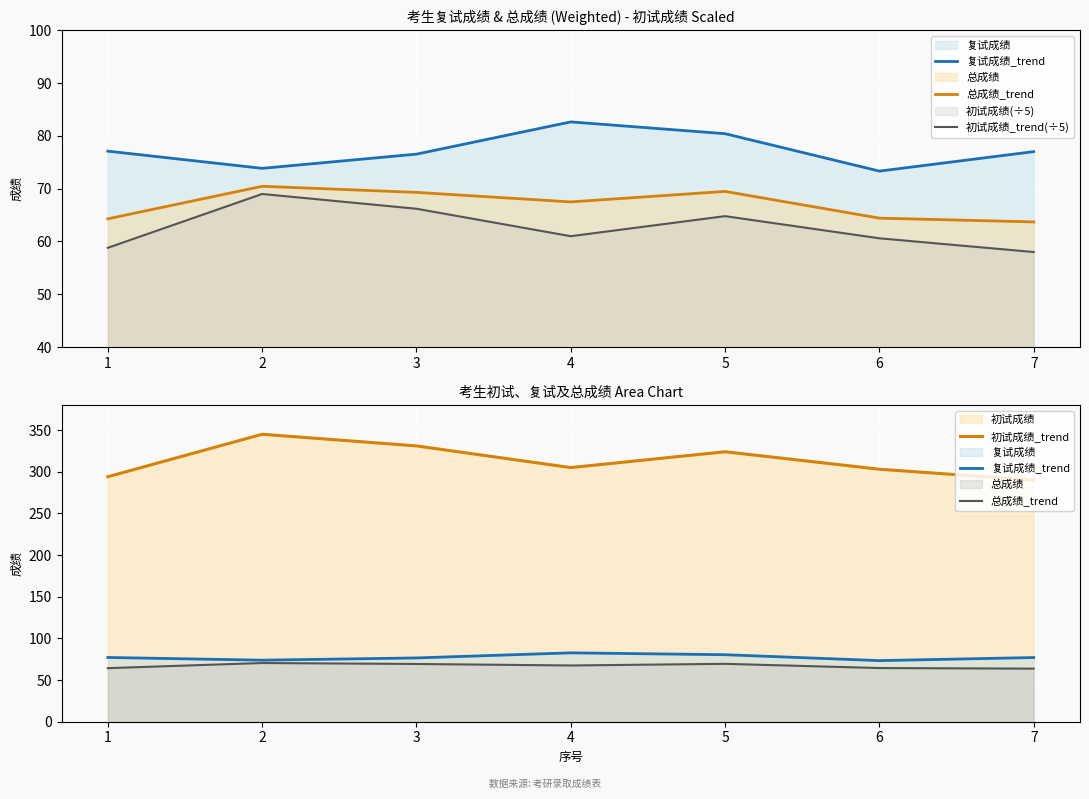

Where is the first local minimum for 初试成绩_trend?

4